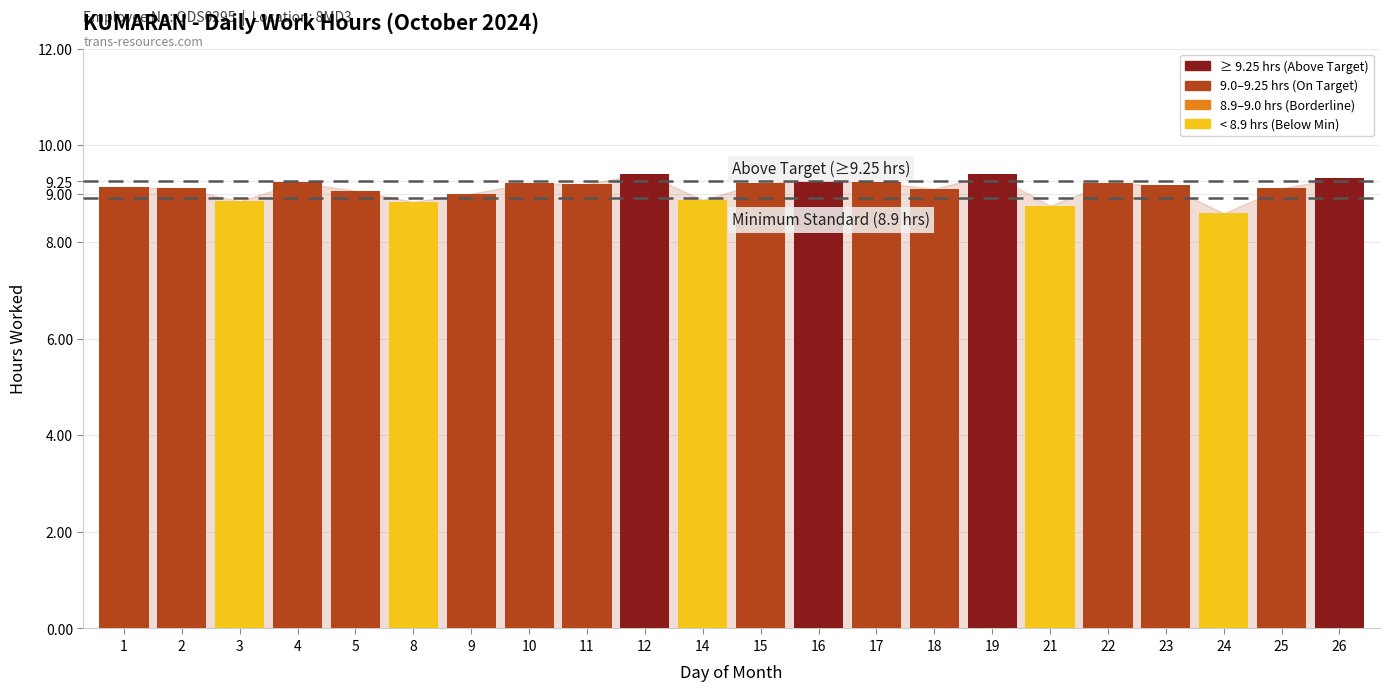

What is the value of the 9th bar from the left?

9.2